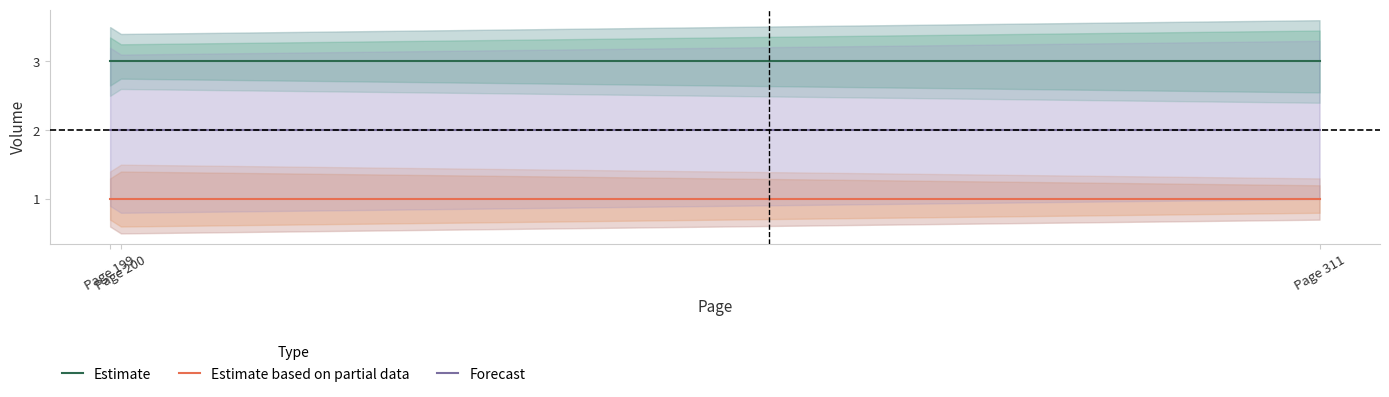

Reading right to left, extract all data points from this chart.

Estimate: Page 311=3	Page 200=3	Page 199=3
Estimate based on partial data: Page 311=1	Page 200=1	Page 199=1
Forecast: Page 311=2	Page 200=2	Page 199=2